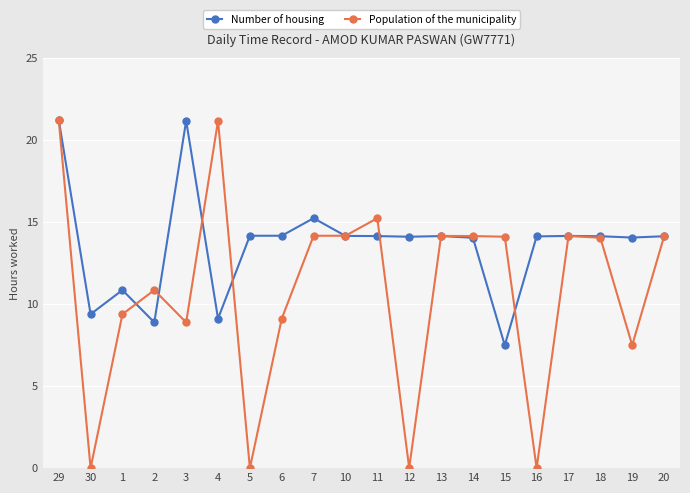

What is the approximate value of Population of the municipality at 17?

14.1